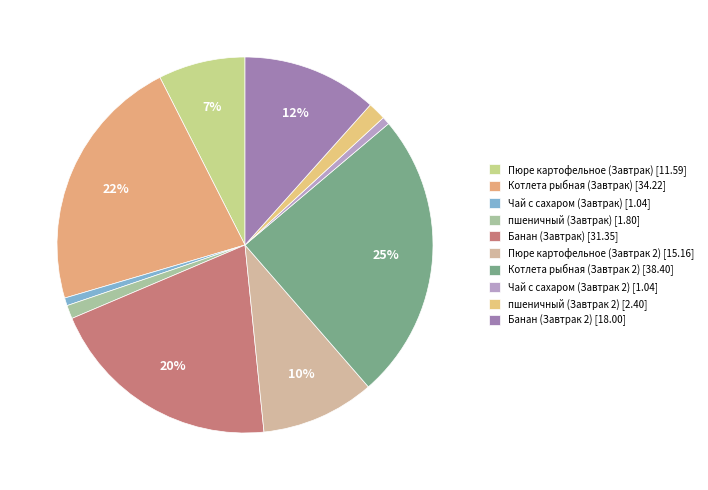

Approximately how many times larger is the value at Пюре картофельное (Завтрак) compared to Банан (Завтрак 2)?

0.6